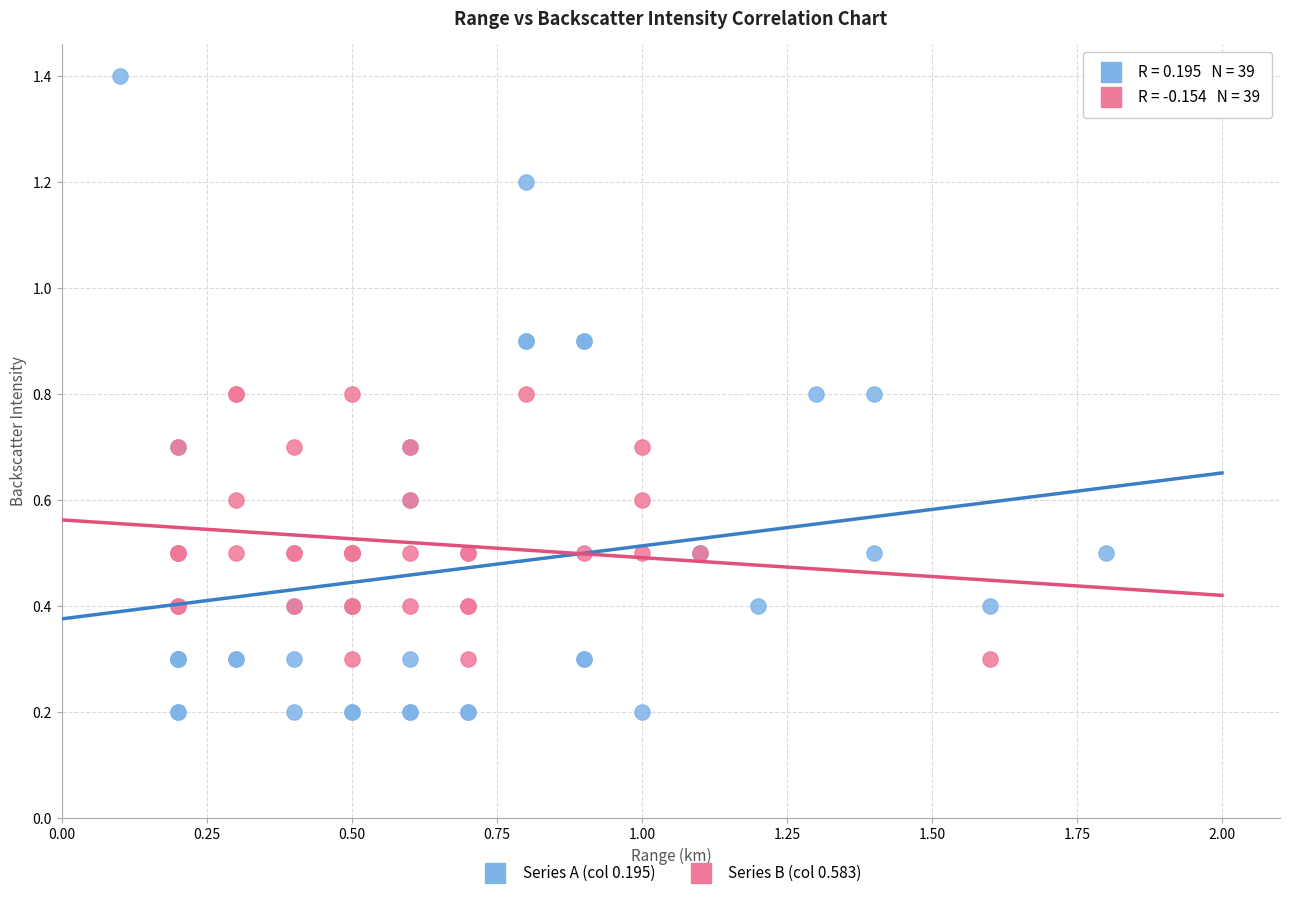

Which series has the largest Y range (max minus min)?

Series A (col 0.195)